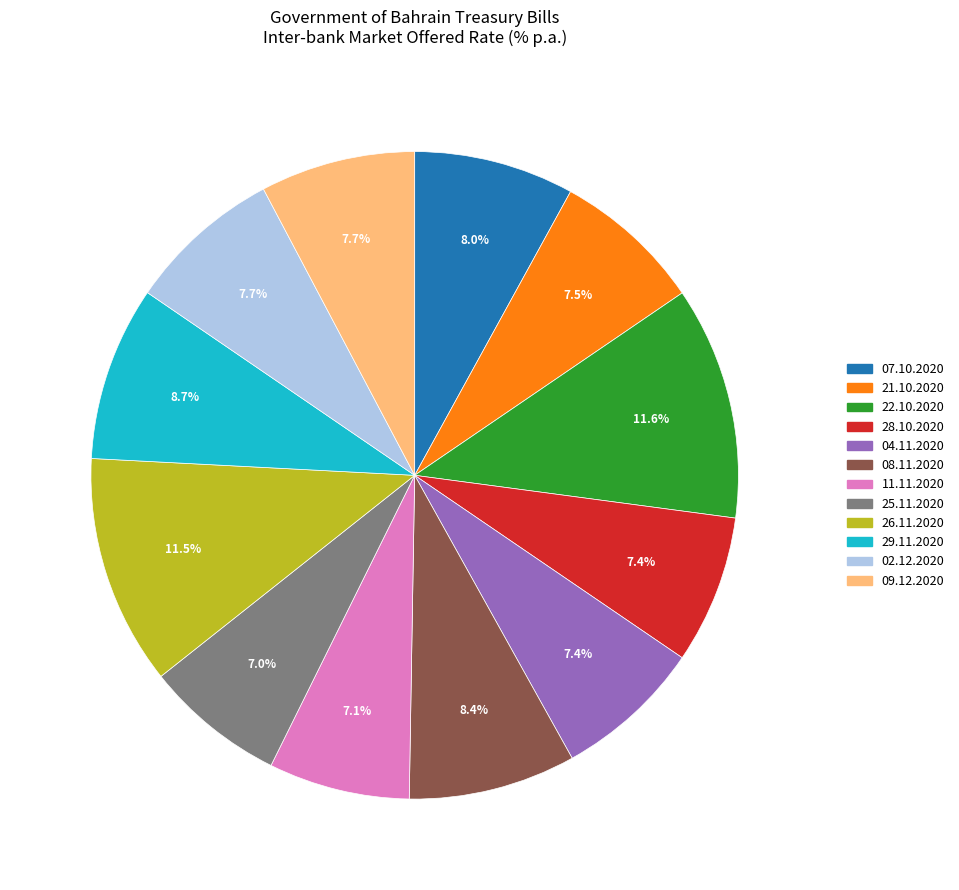

Is there any slice that represents more than half of the pie?

No